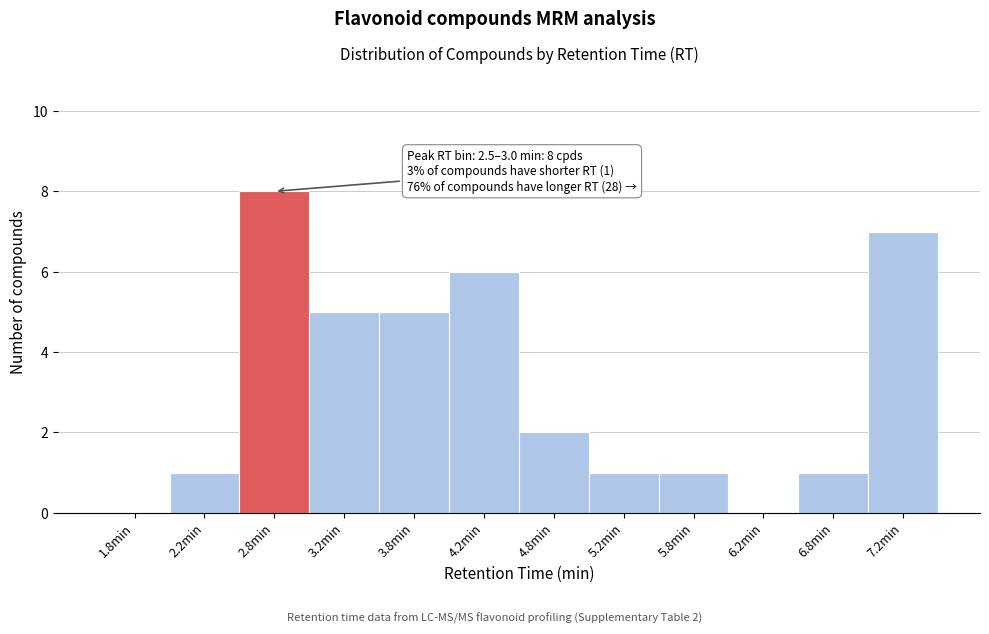

Which range on the x-axis has the tallest bar?

2.5 to 3.0